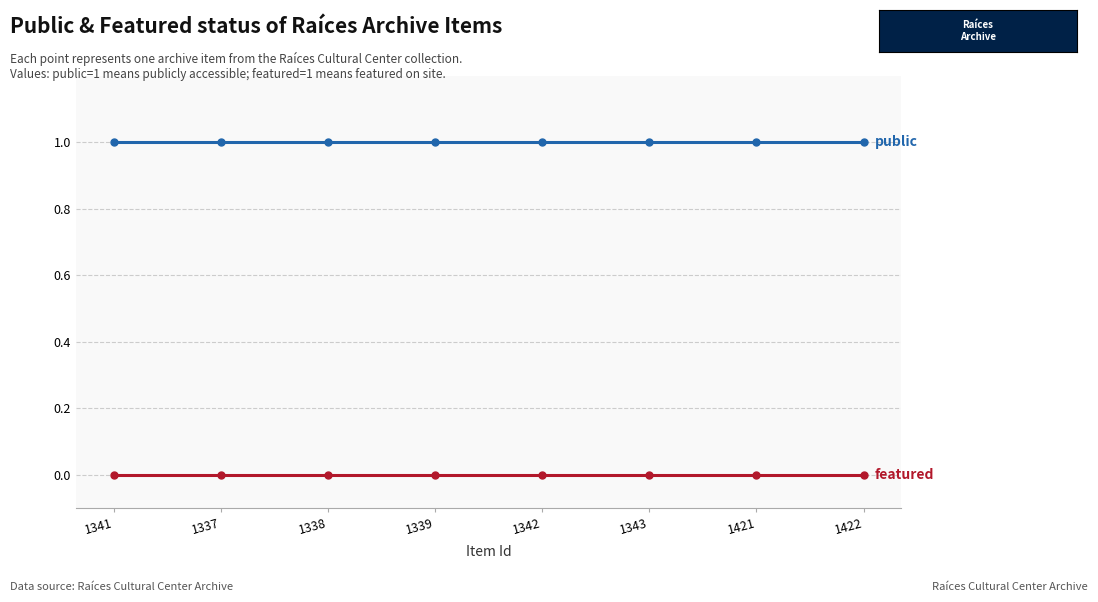

What is the label of the 2nd point from the right?

1421